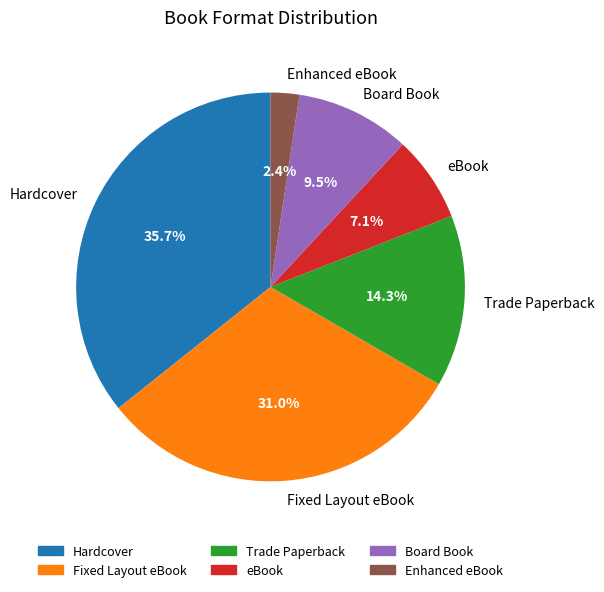

To the nearest percent, what is the difference between the largest and smallest slice percentages?

33%